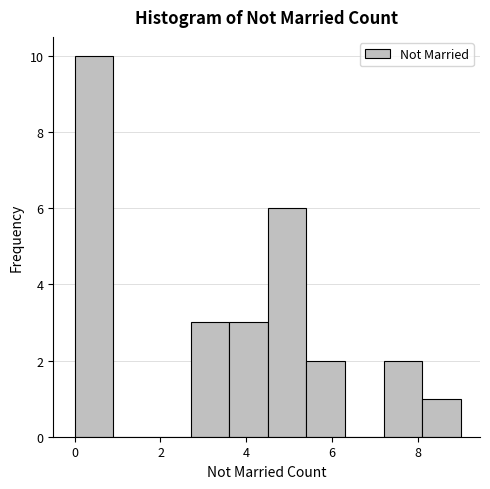

How tall is the bar that spans 4.5 to 5.4 on the x-axis? Neither the bar edges nor the heights are printed on the chart, so give them approximately, as read against the axes.

6